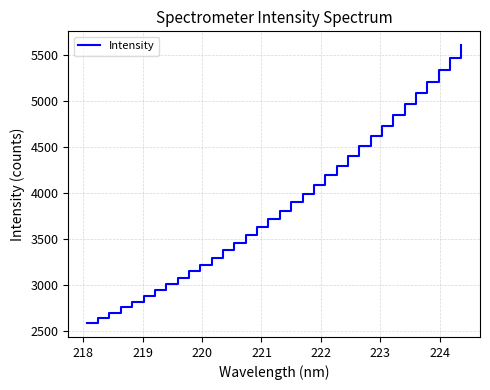

What is the difference between the maximum and minimum values?

3023.4